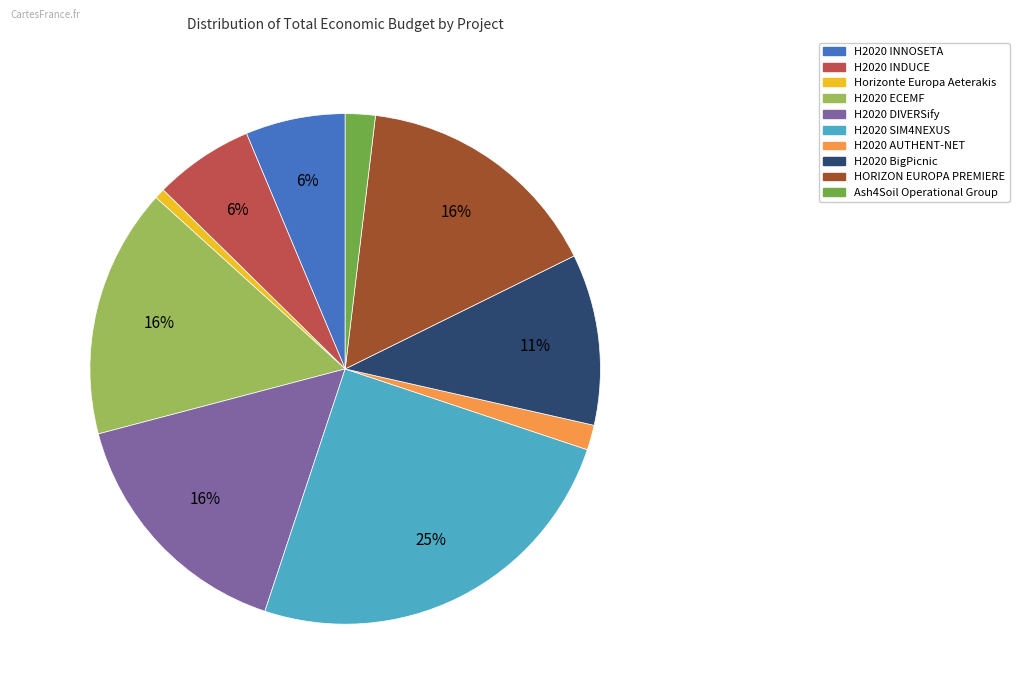

Approximately how many times larger is the value at H2020 ECEMF compared to HORIZON EUROPA PREMIERE?

1.0